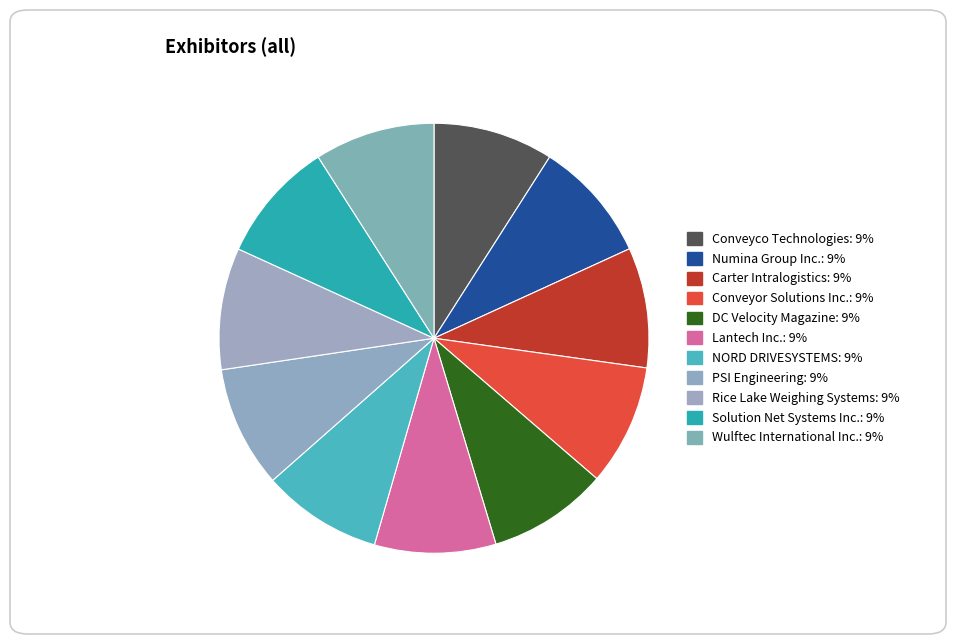

To the nearest percent, what percentage of the pie is Carter Intralogistics?

9%